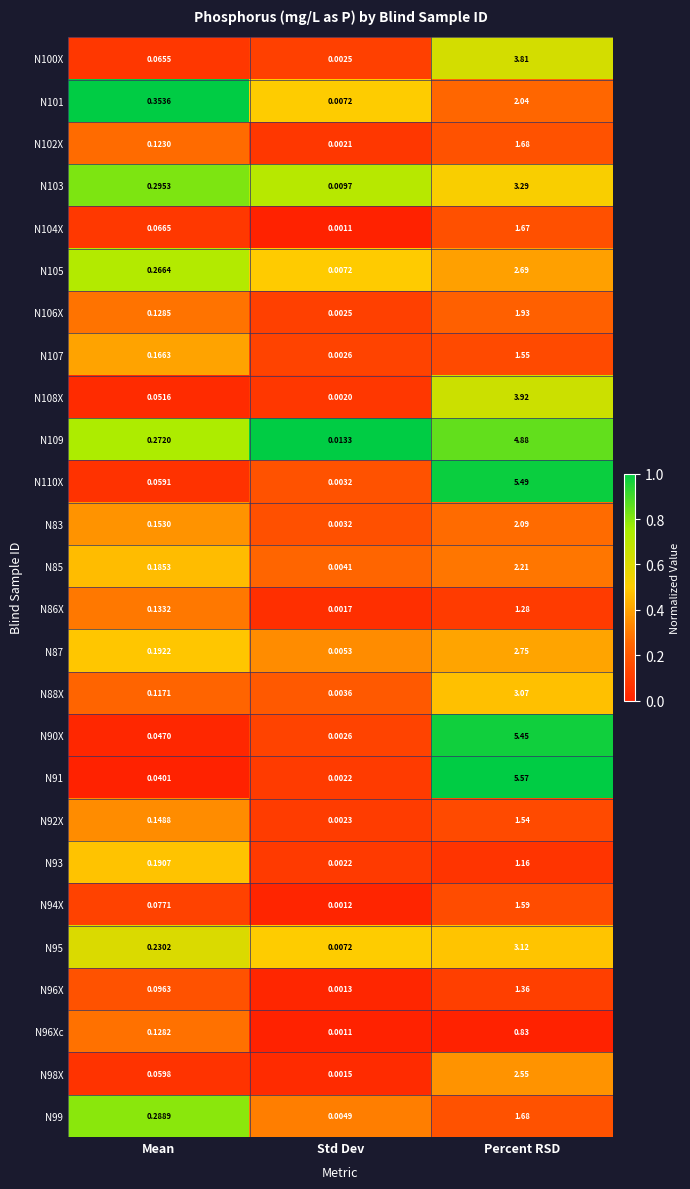

List the labels in order of N108X value, largest first.

Percent RSD, Mean, Std Dev